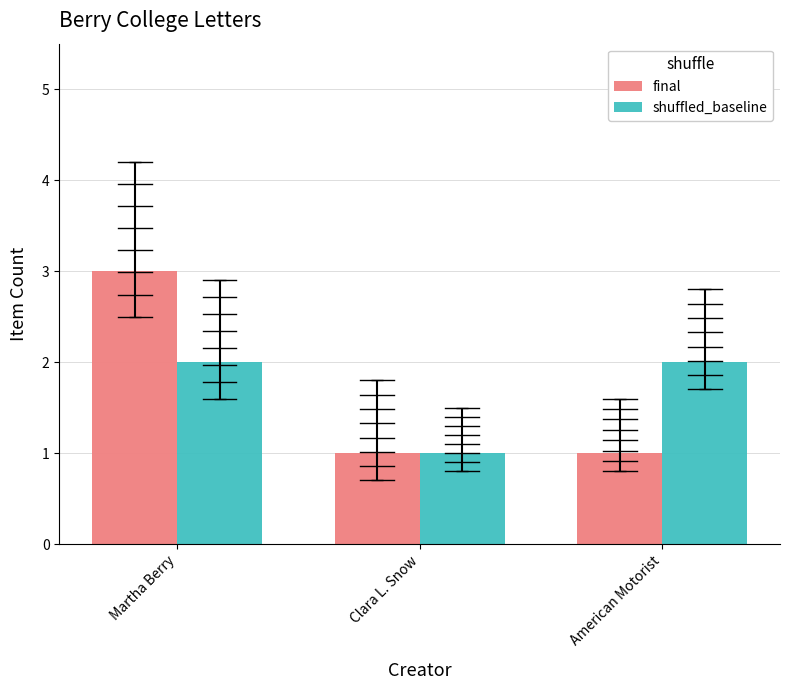

What is the minimum value shown in the chart?

1